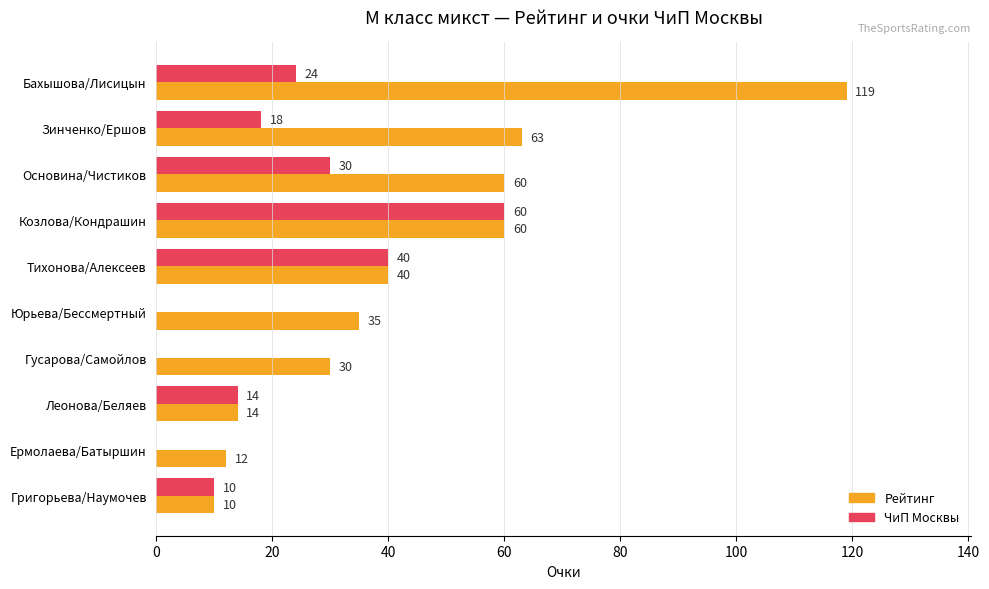

What is the sum of the Рейтинг values at Козлова/Кондрашин and Зинченко/Ершов?

123